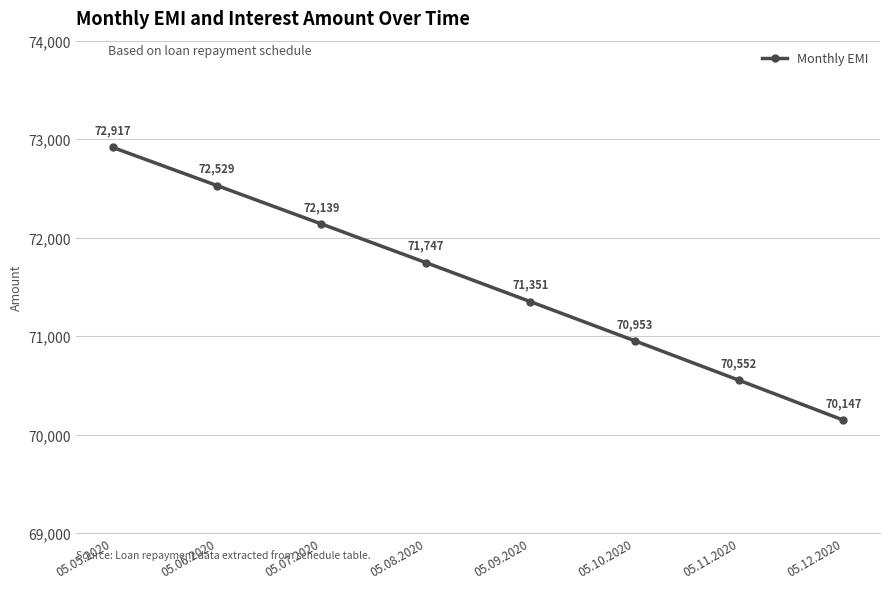

At which label is the value closest to 71531?

05.09.2020